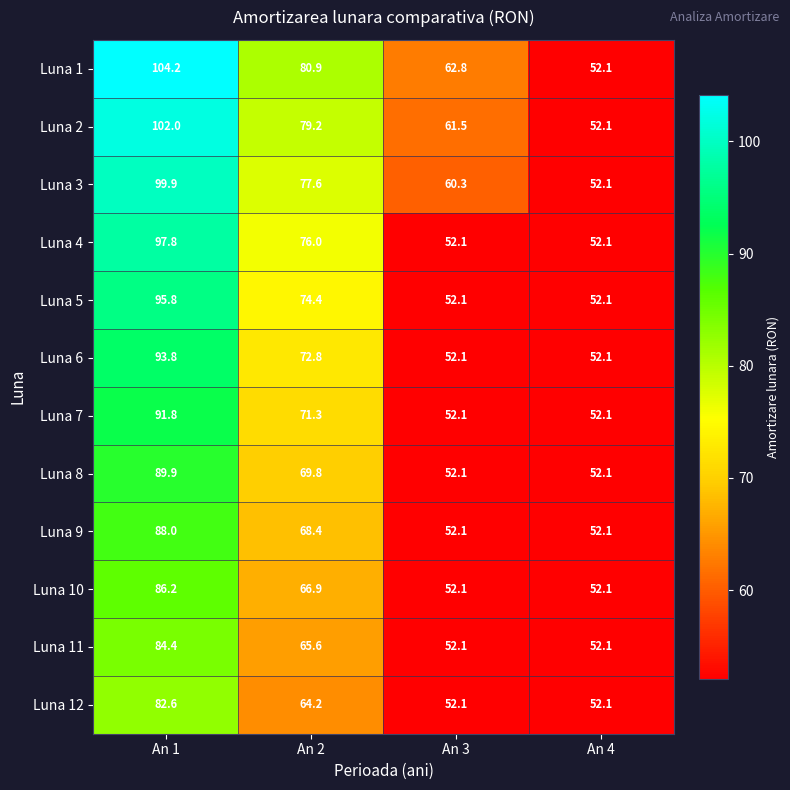

Is the value of Luna 1 at An 2 greater than the value of Luna 9 at An 3?

Yes